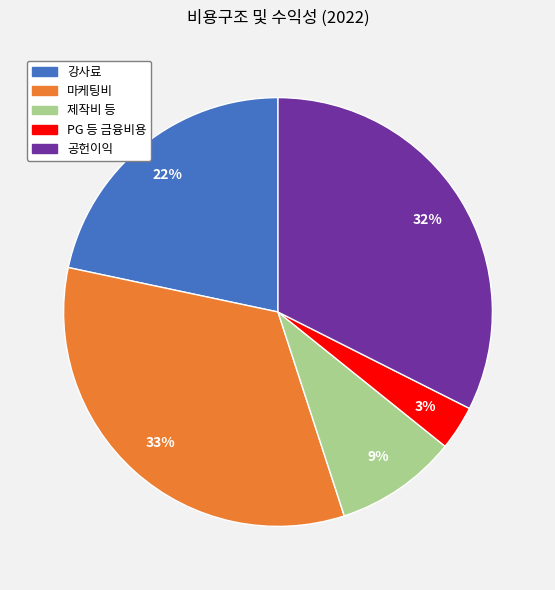

Which category has the biggest portion of the pie?

마케팅비